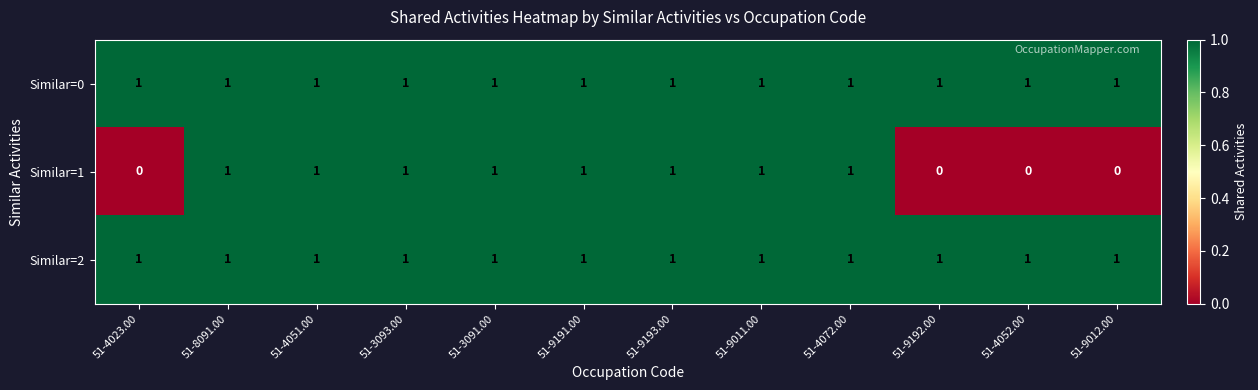

Count the Similar=1 values in the range 0 to 1.

12